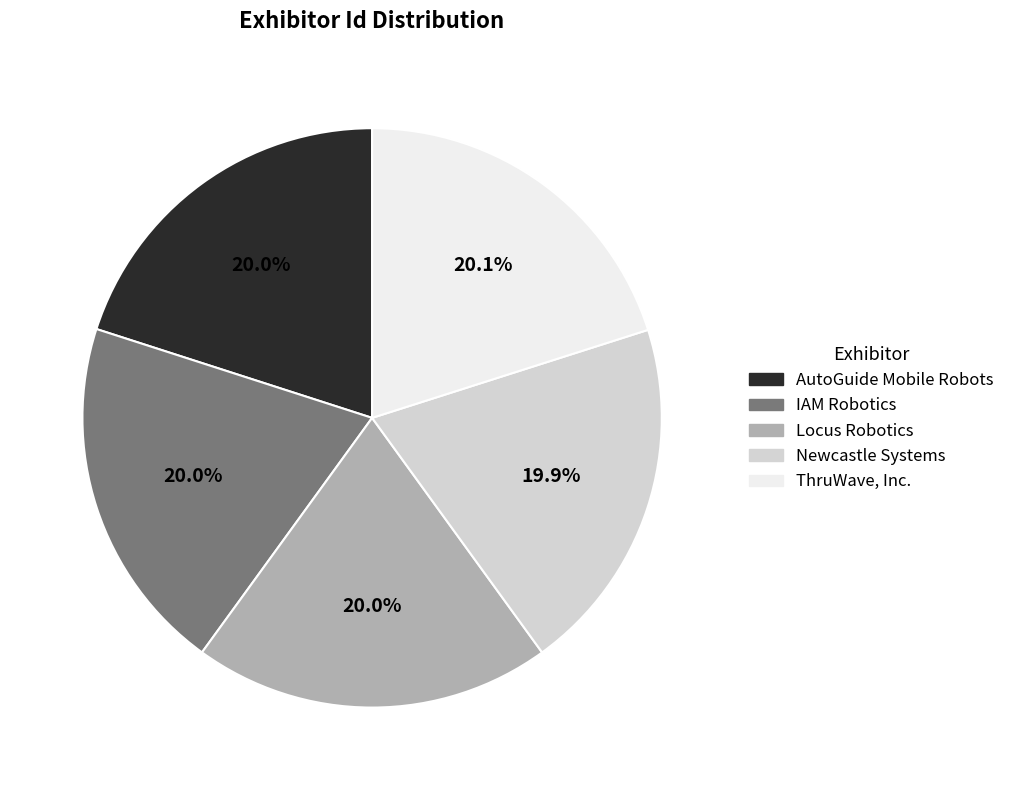

How many slices are in this pie chart?

5